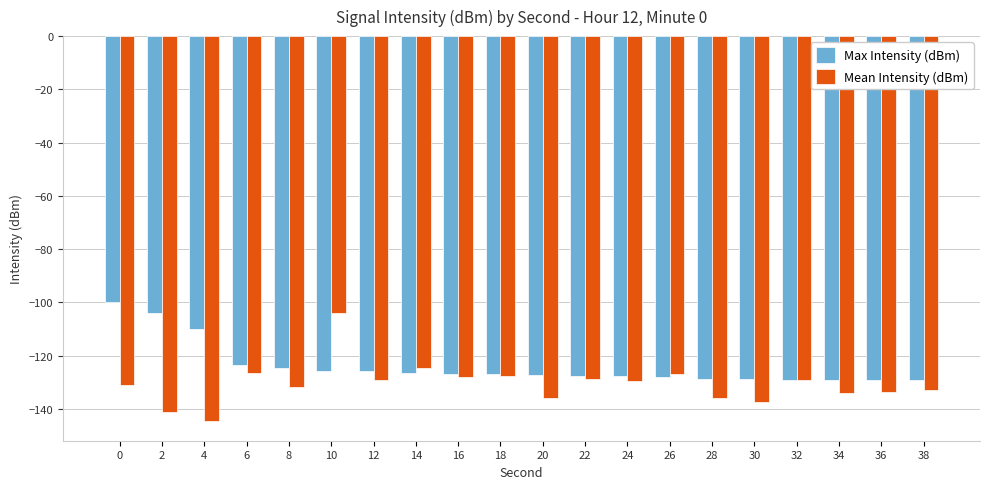

Are the bars grouped side by side (vs. stacked)?

Yes